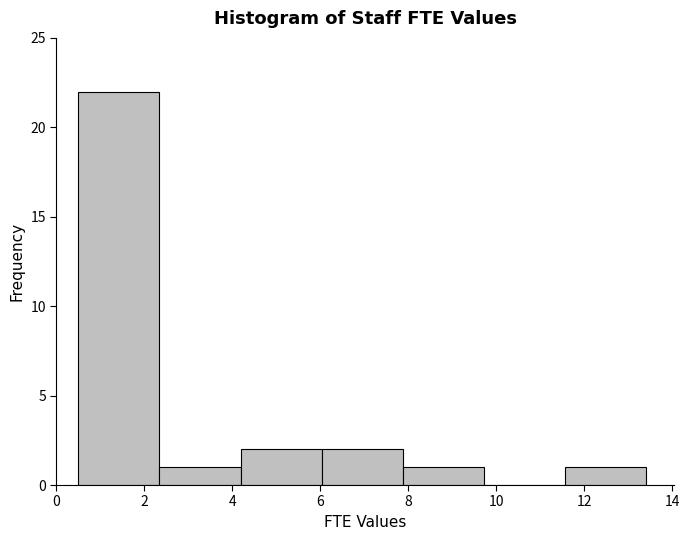

What is the height of the bar covering 2.4 to 4.2 on the x-axis? Neither the bar edges nor the heights are printed on the chart, so give them approximately, as read against the axes.

1